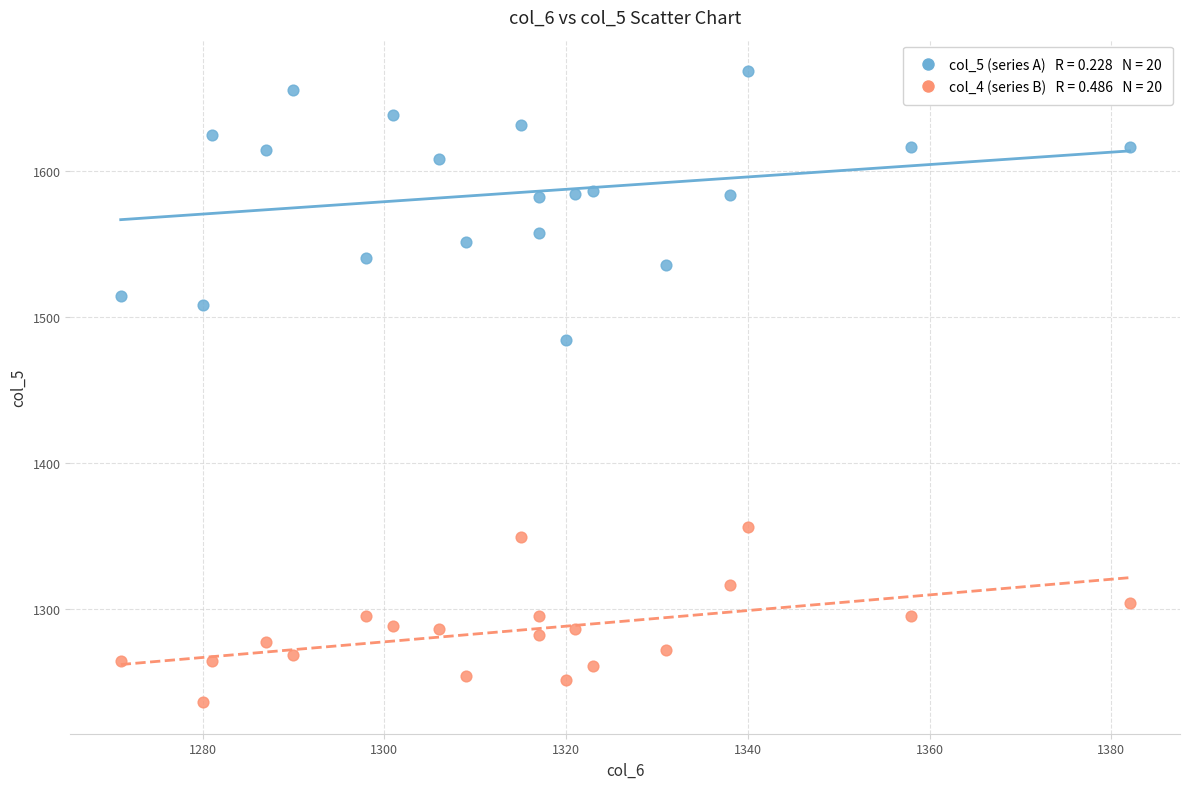

Across all data points, what is the range of X values (max minus min)?

111